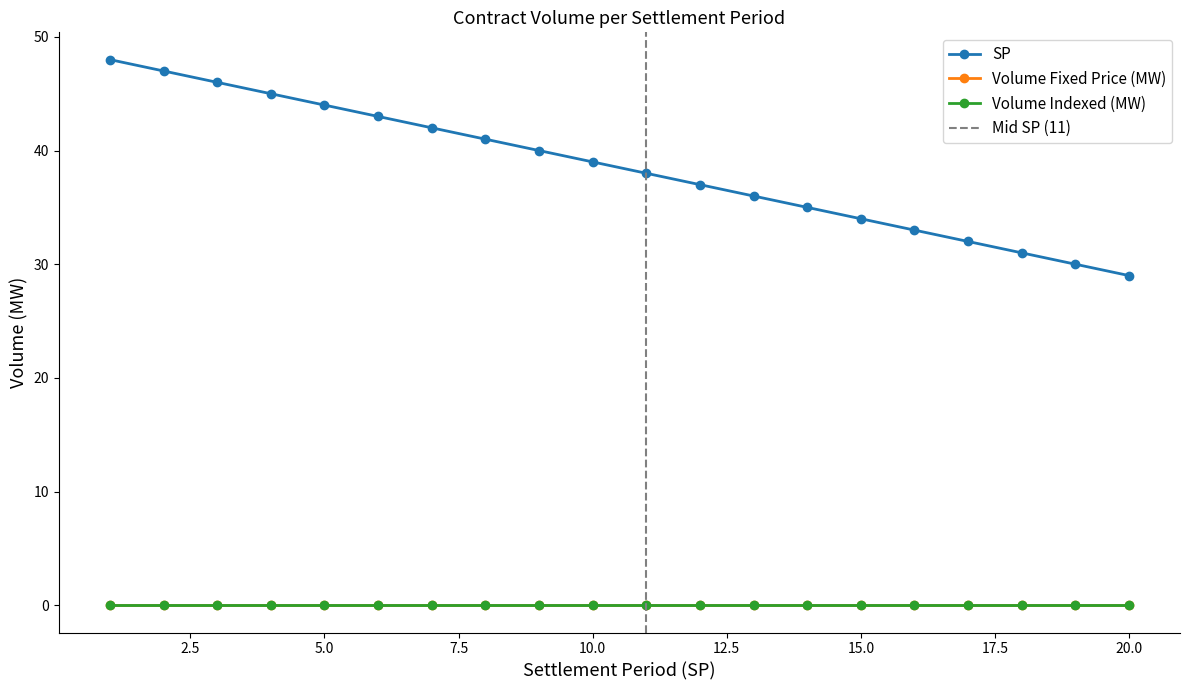

What is the difference between the highest and lowest values at 19?

30